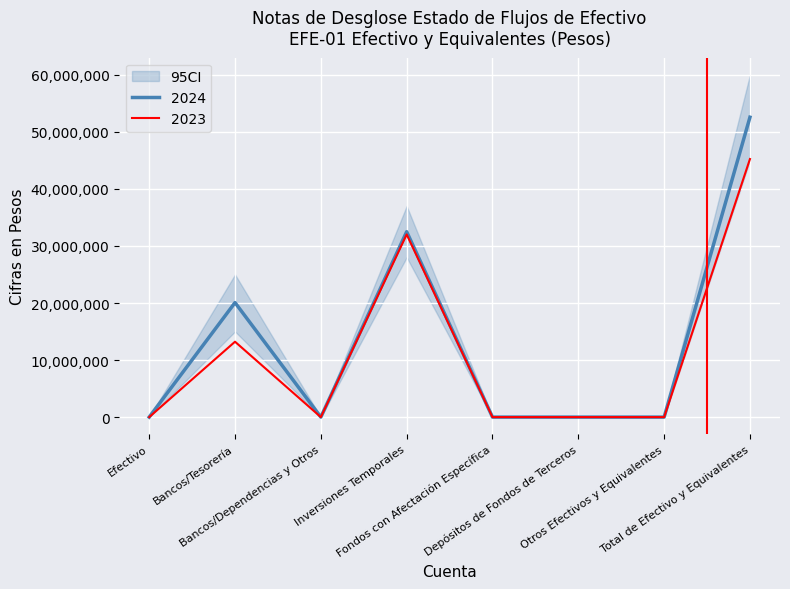

At Bancos/Tesorería, list the series in order from smallest to largest.

2023, 2024